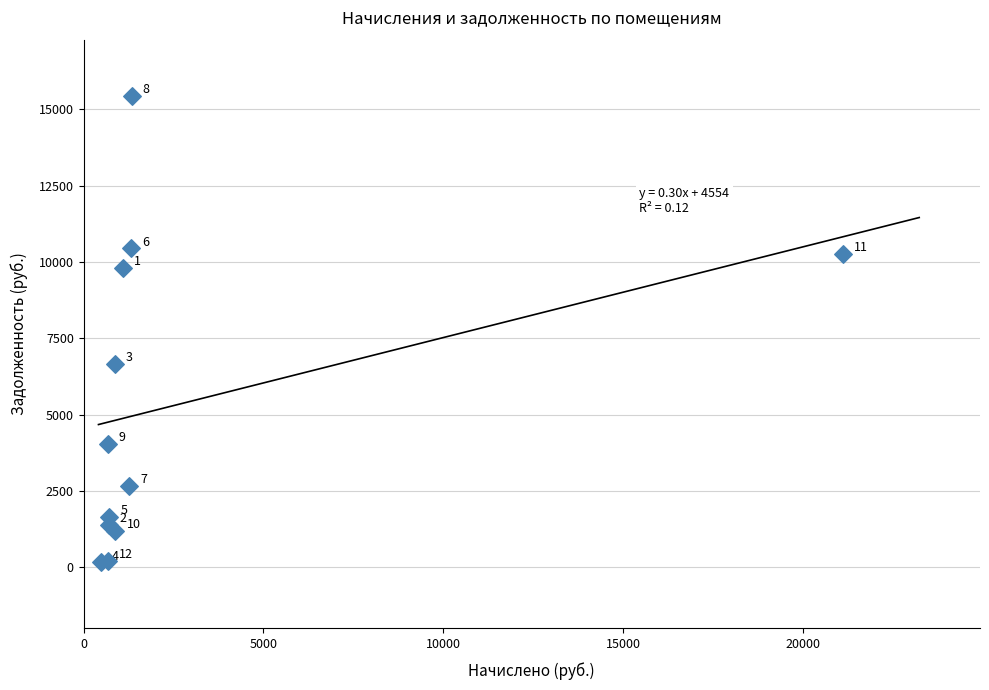

What Y value in the scatter plot is closest to 7795?

6669.7